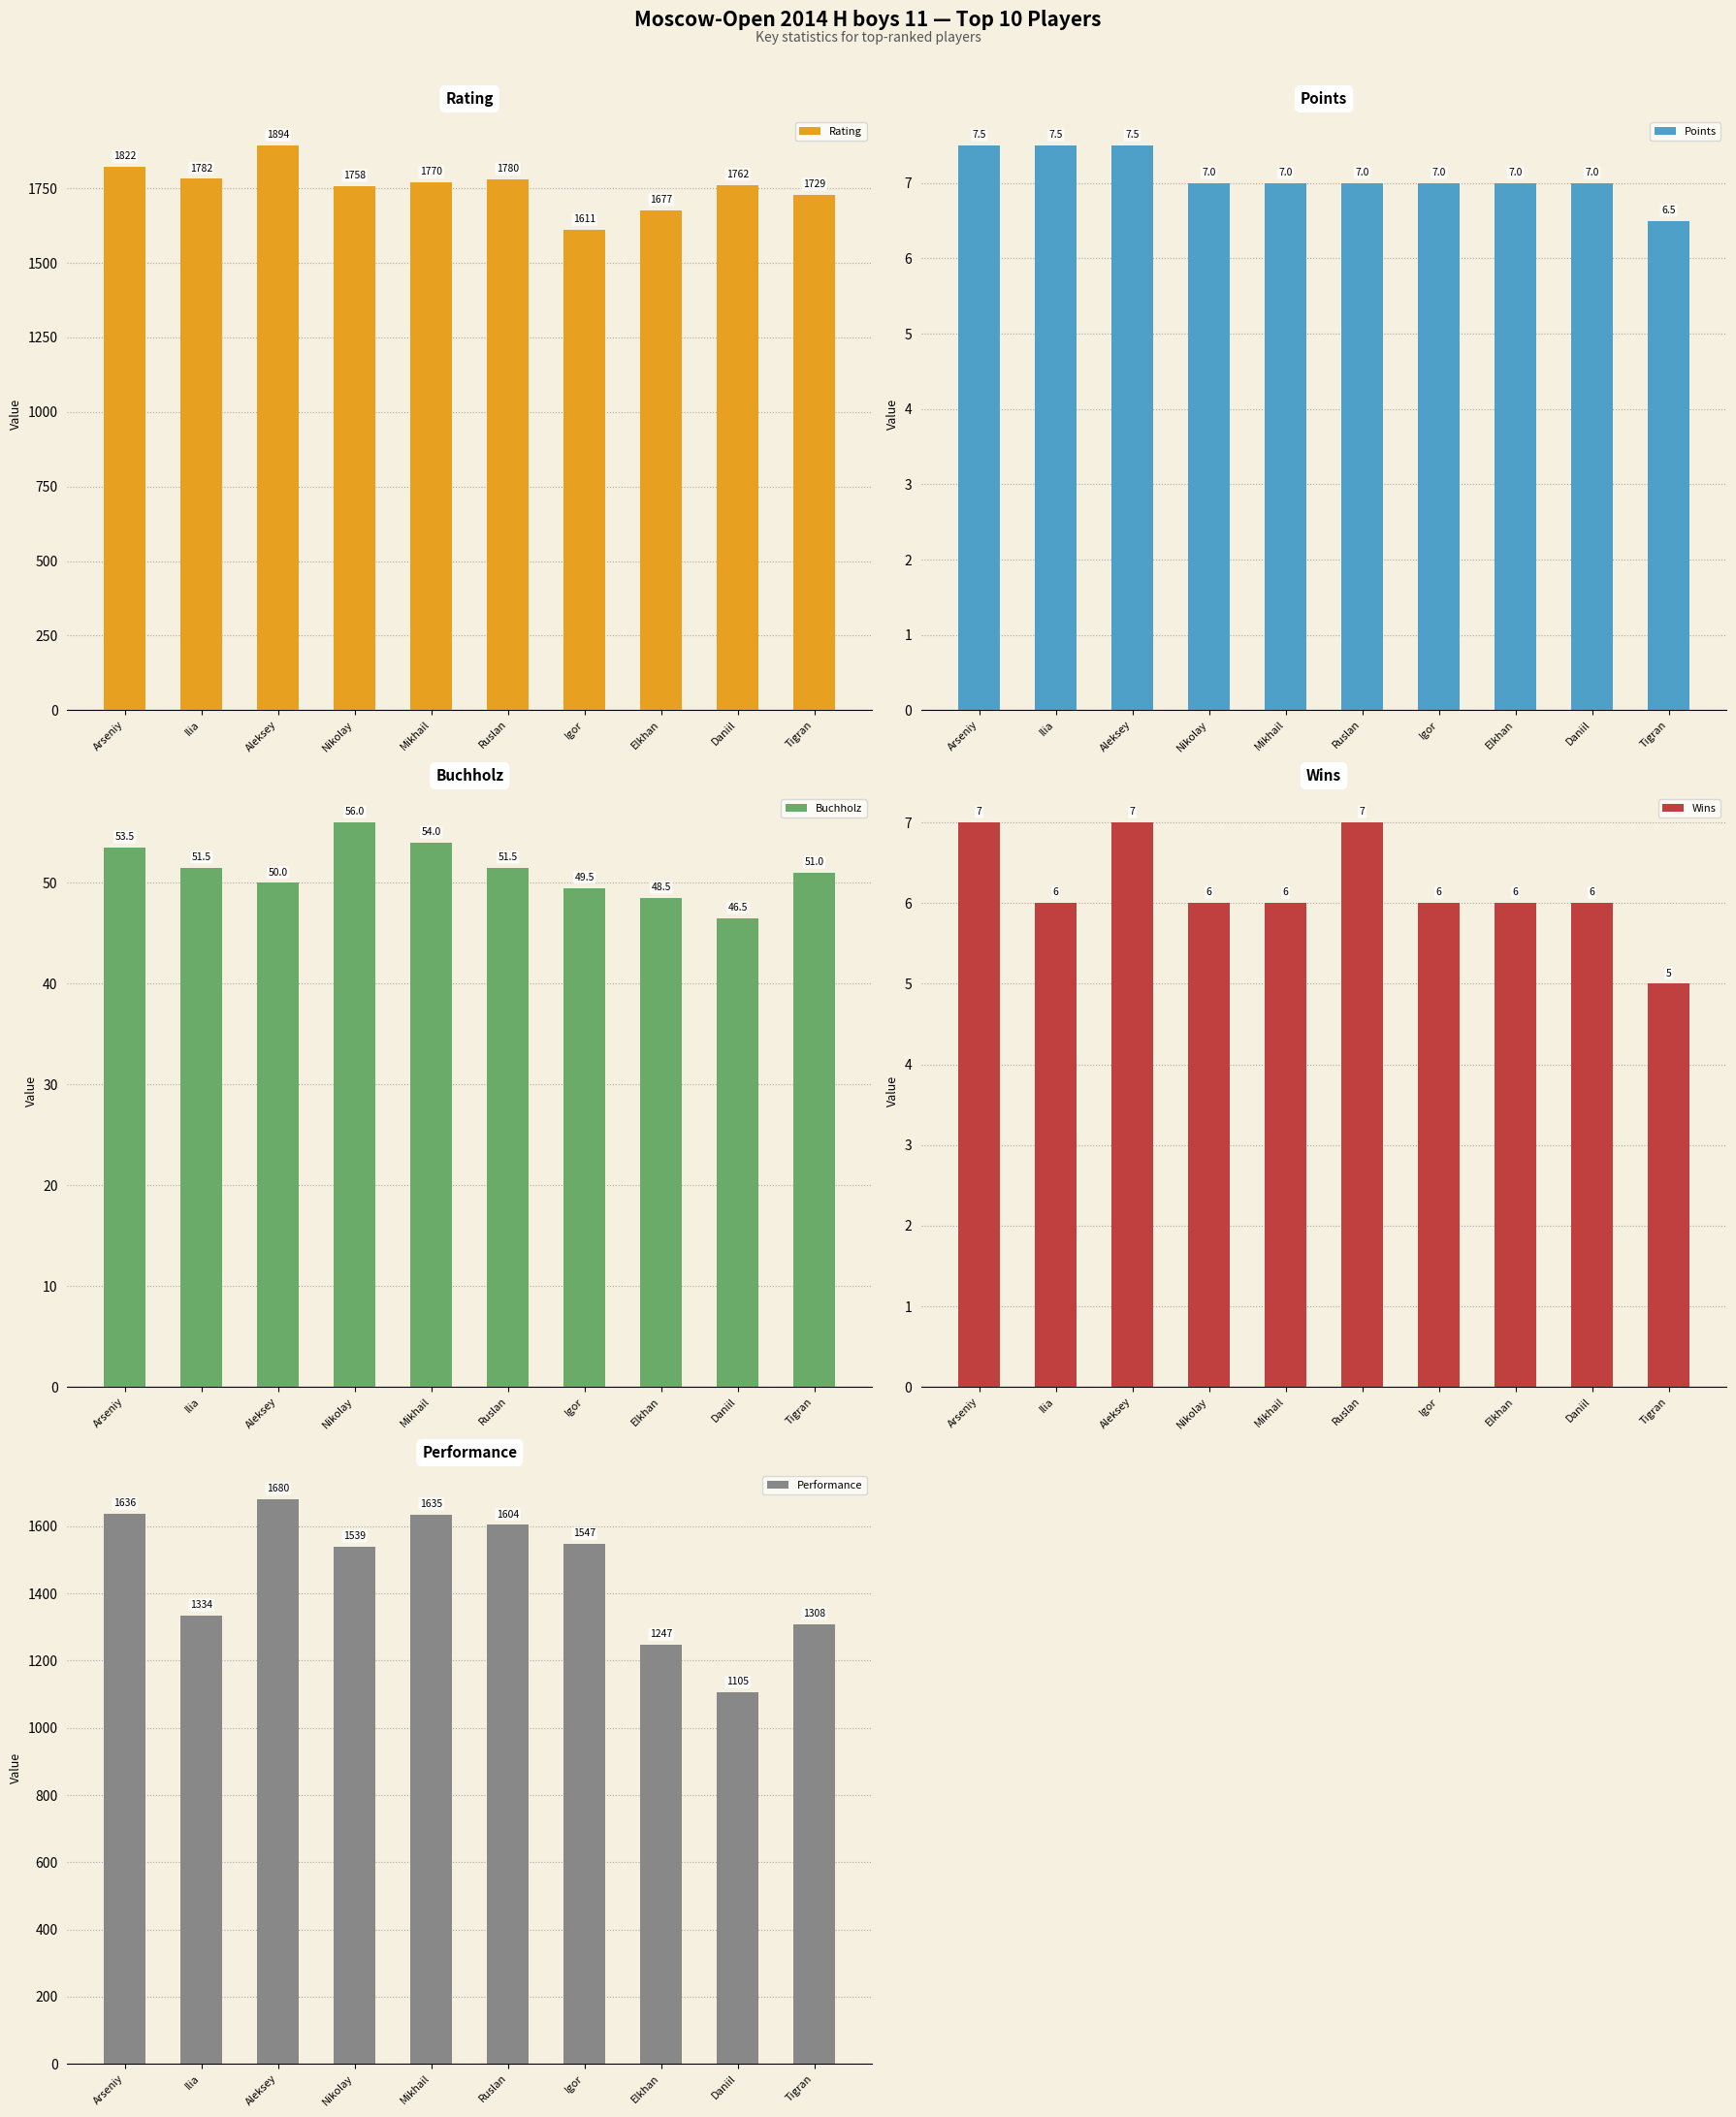

What is the minimum value for Rating?

1611